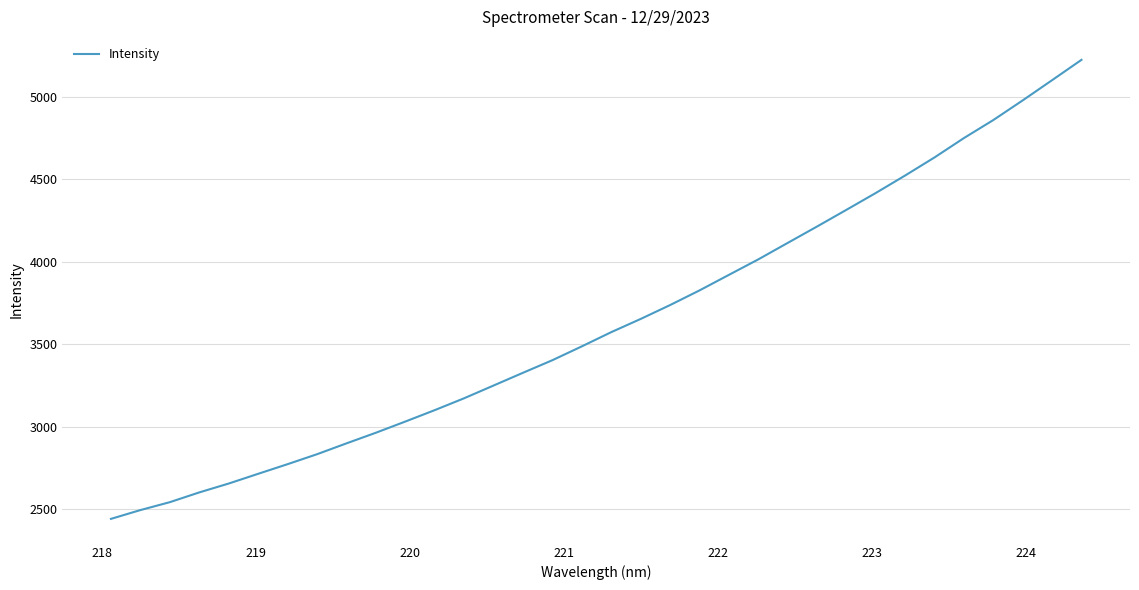

What is the difference between the maximum and minimum values?

2782.8